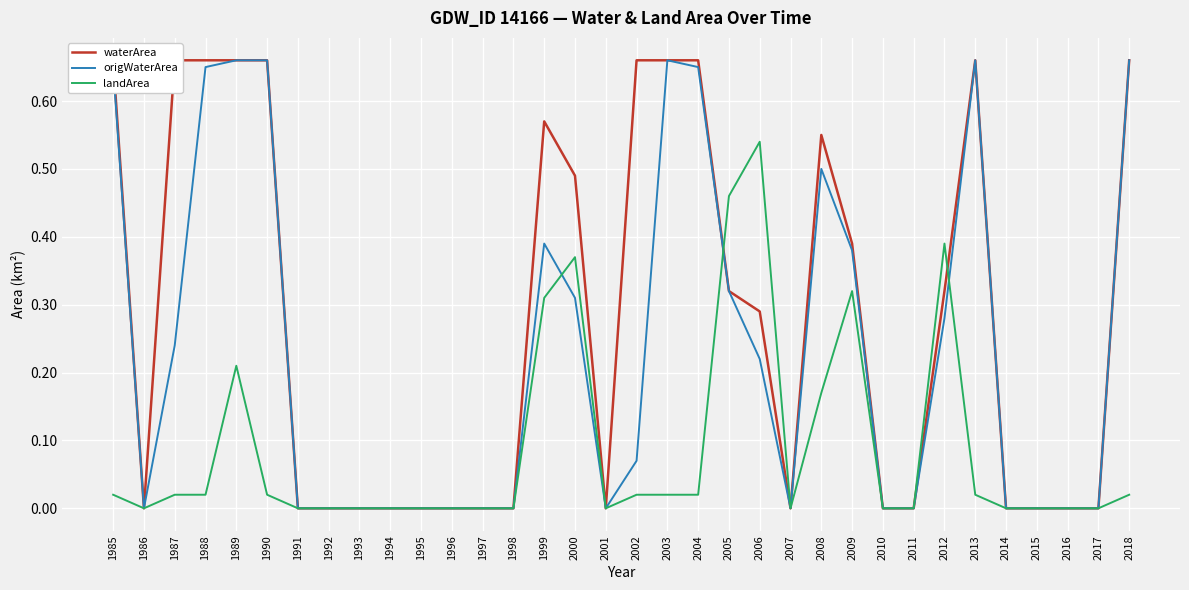

Reading left to right, what are all the values shown in this chart?

waterArea: 0.7	0.0	0.7	0.7	0.7	0.7	0.0	0.0	0.0	0.0	0.0	0.0	0.0	0.0	0.6	0.5	0.0	0.7	0.7	0.7	0.3	0.3	0.0	0.6	0.4	0.0	0.0	0.3	0.7	0.0	0.0	0.0	0.0	0.7
origWaterArea: 0.7	0.0	0.2	0.7	0.7	0.7	0.0	0.0	0.0	0.0	0.0	0.0	0.0	0.0	0.4	0.3	0.0	0.1	0.7	0.7	0.3	0.2	0.0	0.5	0.4	0.0	0.0	0.3	0.7	0.0	0.0	0.0	0.0	0.7
landArea: 0.0	0.0	0.0	0.0	0.2	0.0	0.0	0.0	0.0	0.0	0.0	0.0	0.0	0.0	0.3	0.4	0.0	0.0	0.0	0.0	0.5	0.5	0.0	0.2	0.3	0.0	0.0	0.4	0.0	0.0	0.0	0.0	0.0	0.0